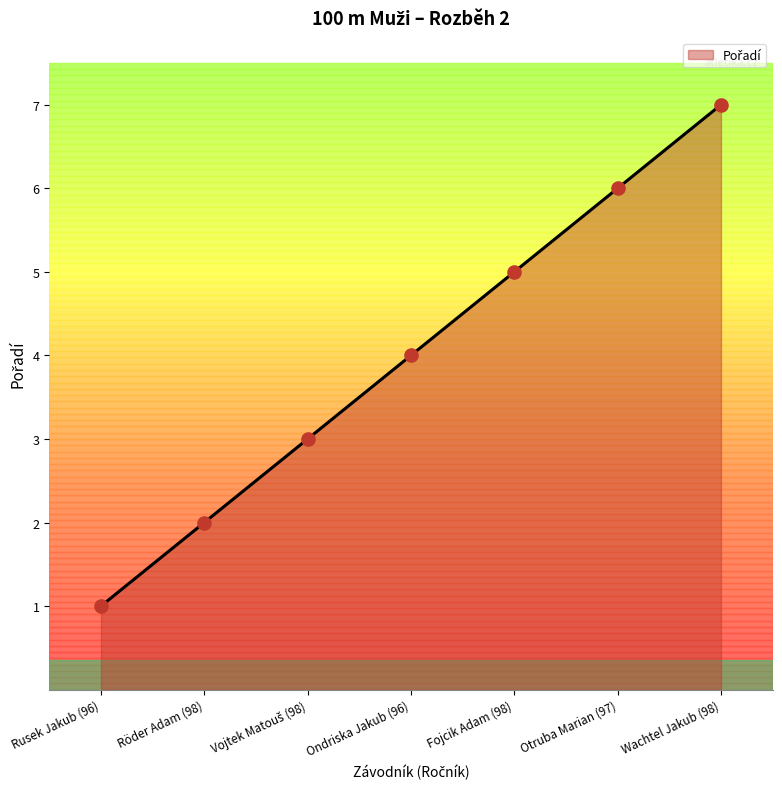

What is the change in value from Rusek Jakub (96) to Ondriska Jakub (96)?

+3